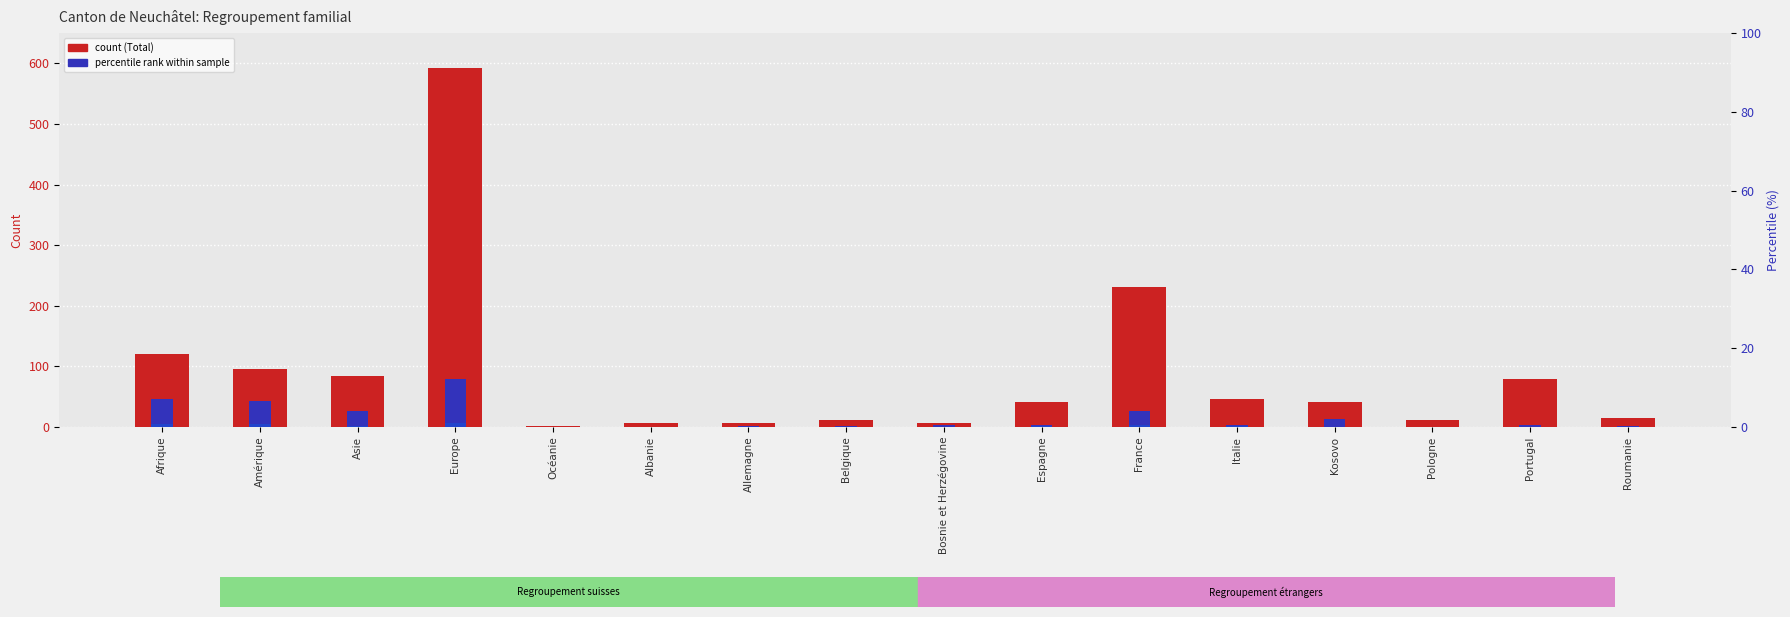

What is the greatest value displayed?

592